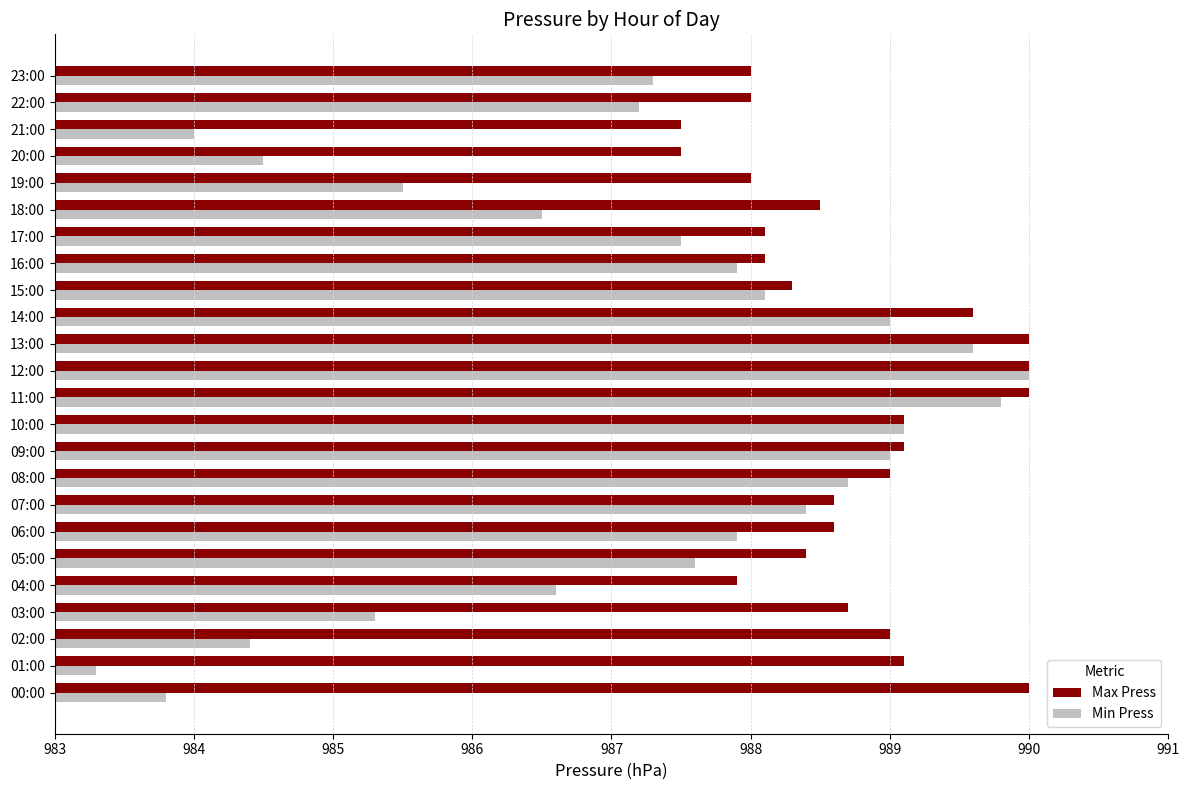

What are all the series names shown in the legend?

Max Press, Min Press